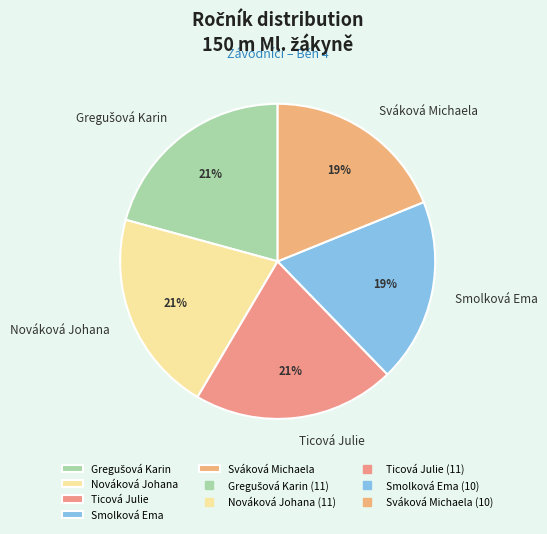

Count the number of slices in the pie.

5